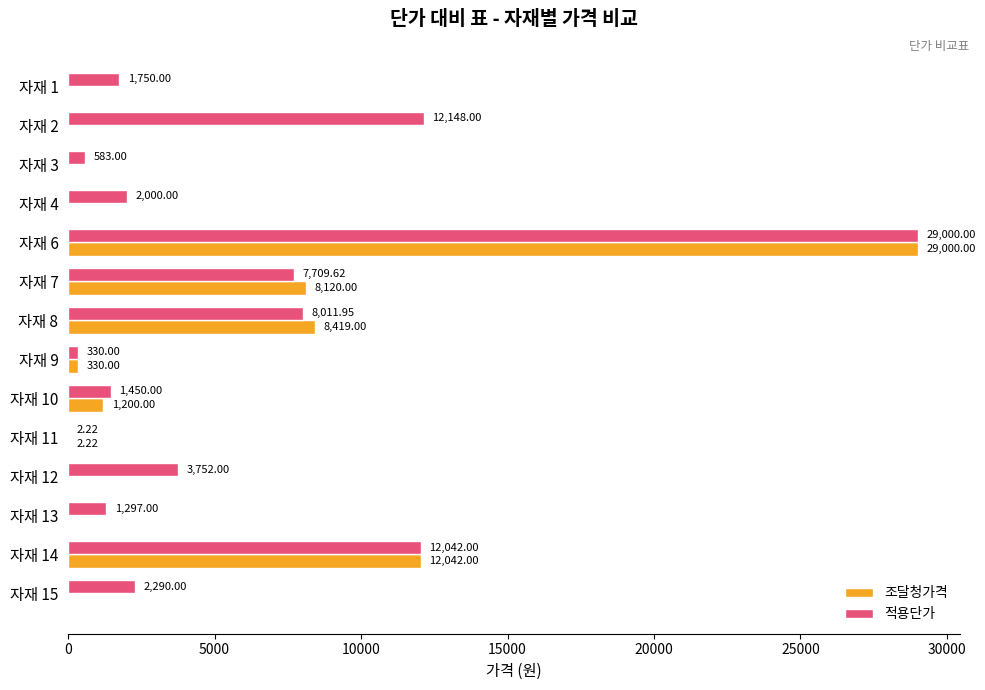

Is the value of 적용단가 at 자재 11 greater than the value of 조달청가격 at 자재 7?

No